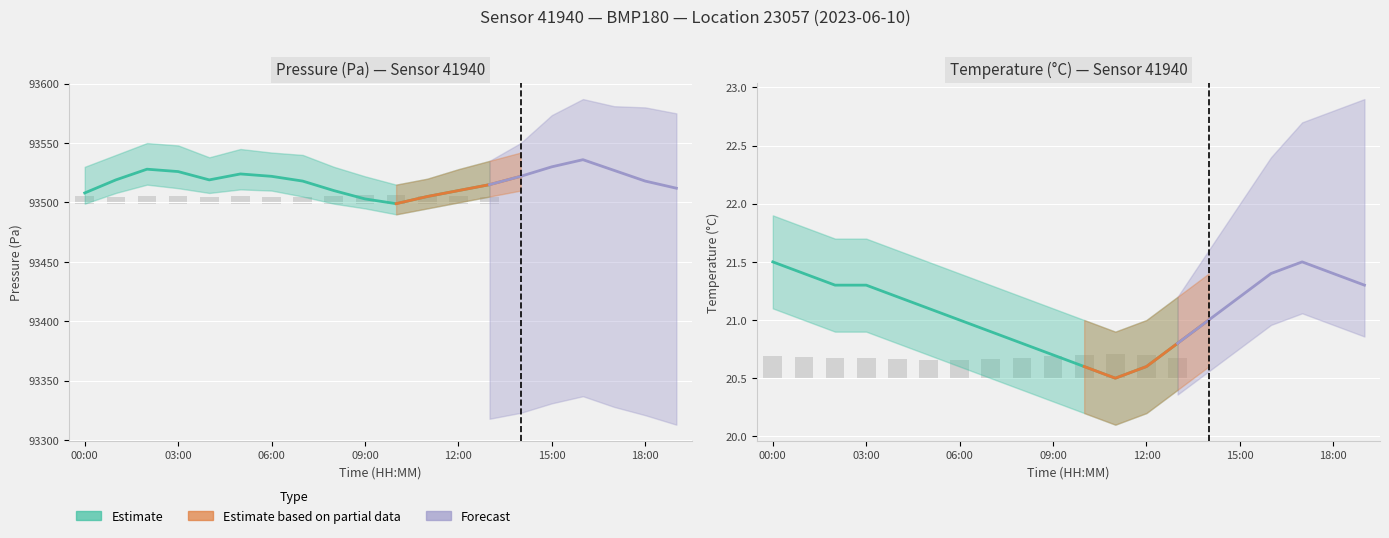

What is the minimum value for temperature_upper?

20.9